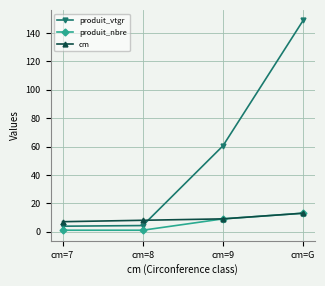

At which label does produit_vtgr first exceed 60?

cm=9